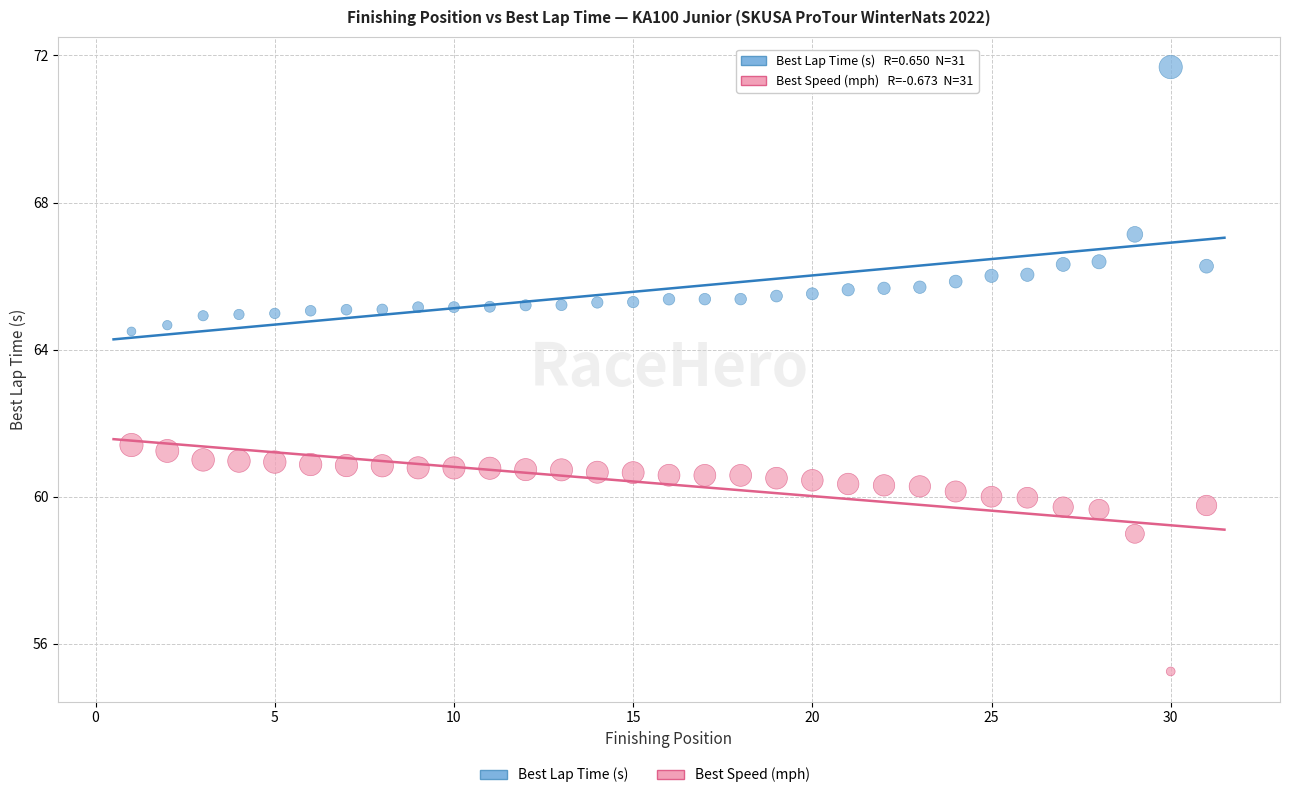

What is the X range (max minus min) for the scatter plot?

30.0